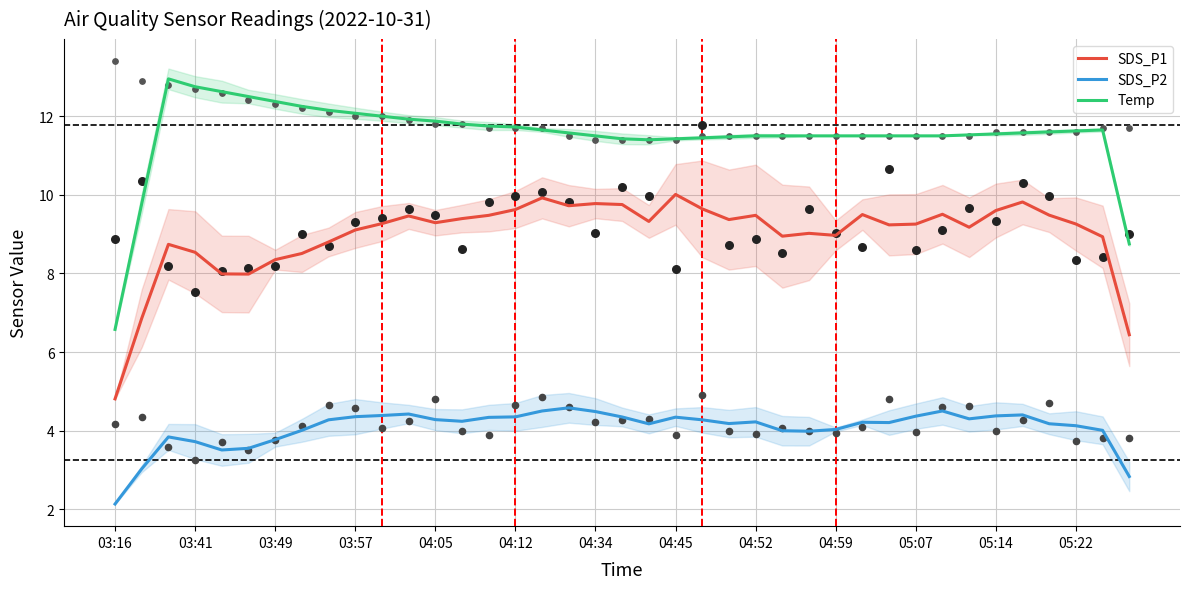

What are all the series names shown in the legend?

SDS_P1, SDS_P2, Temp